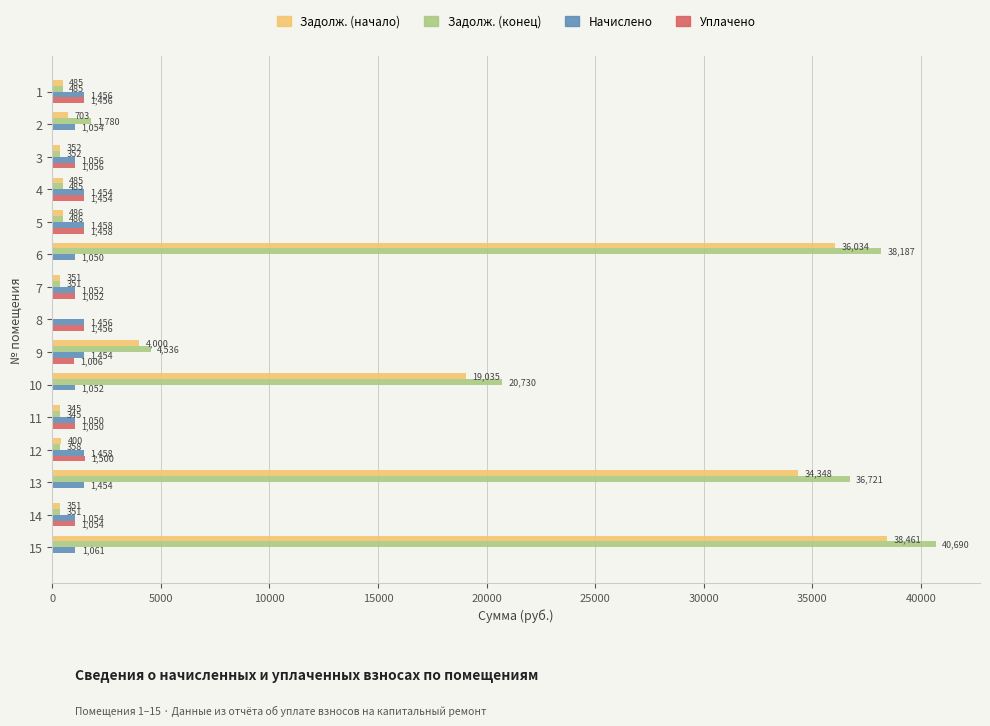

At which category is the sum across all series the highest?

15